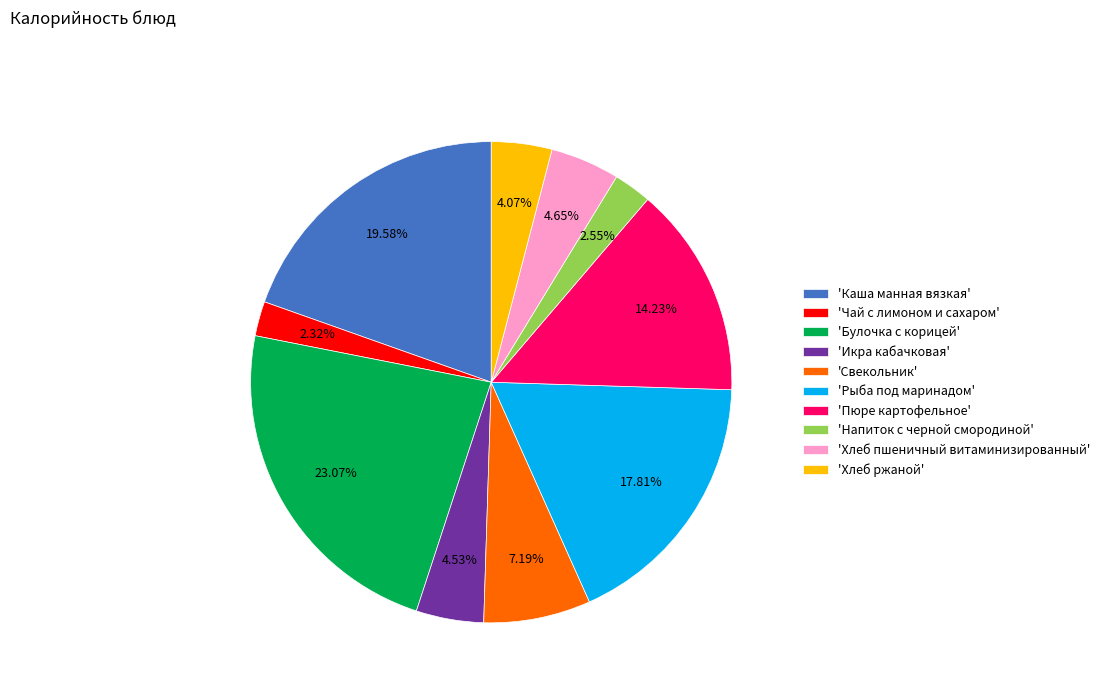

Does any single category account for the majority?

No